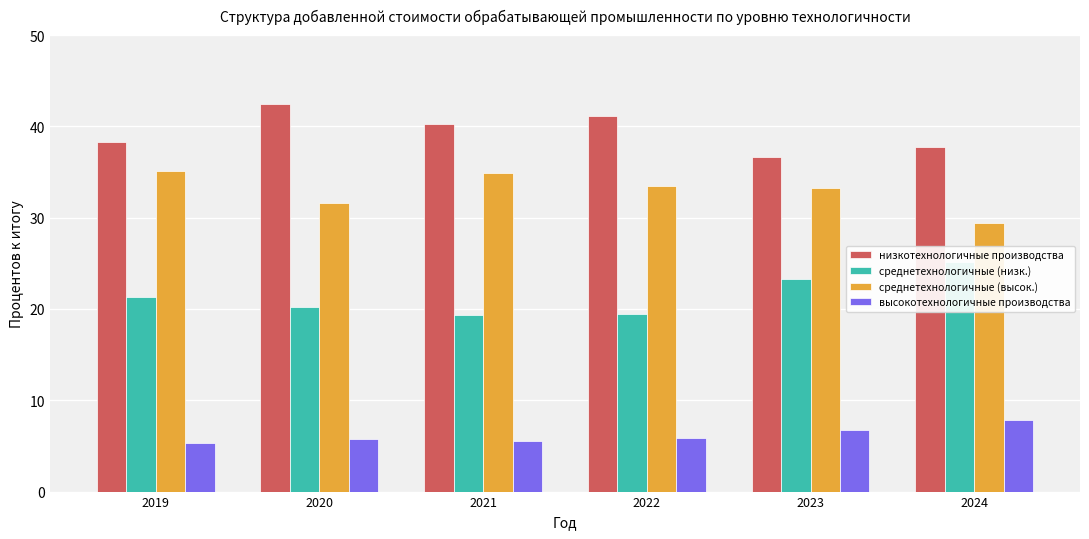

Where is высокотехнологичные производства nearest to the value 6?

2022